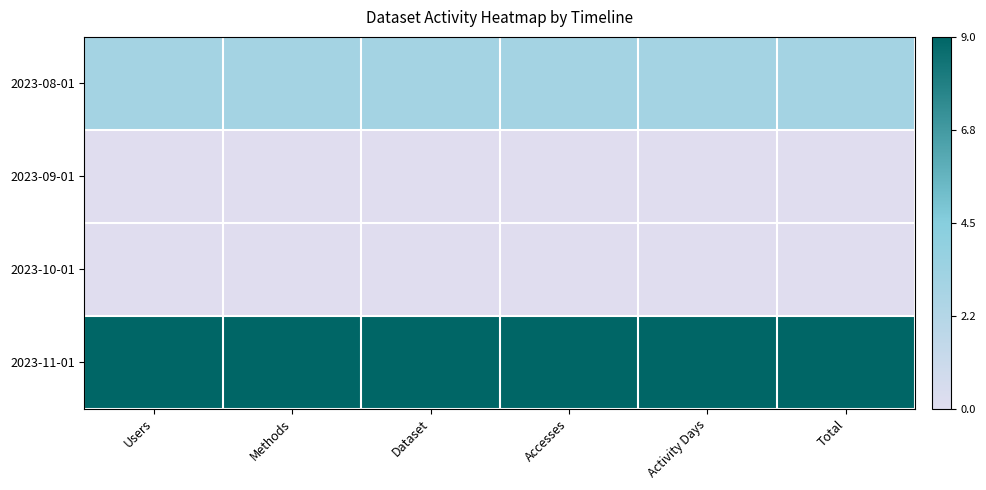

What is the greatest value displayed?

9